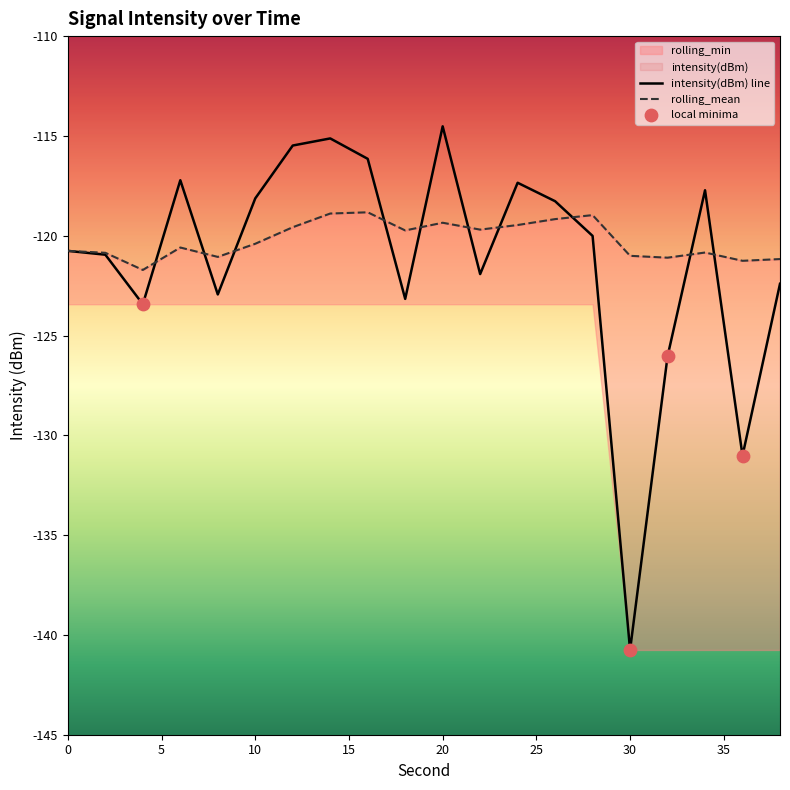

At which category is the sum across all series the highest?

20